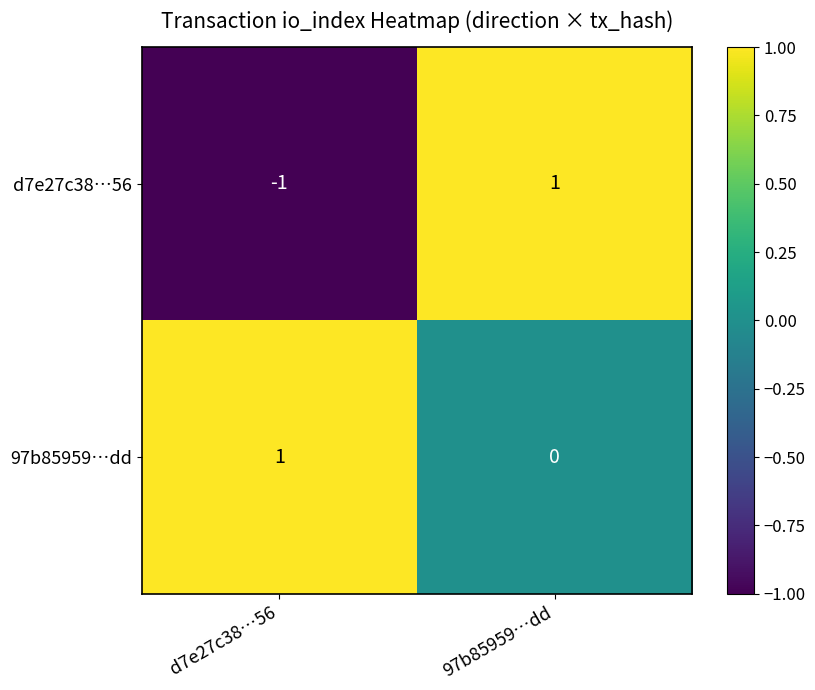

Where is 97b85959…dd nearest to the value 0?

97b85959…dd